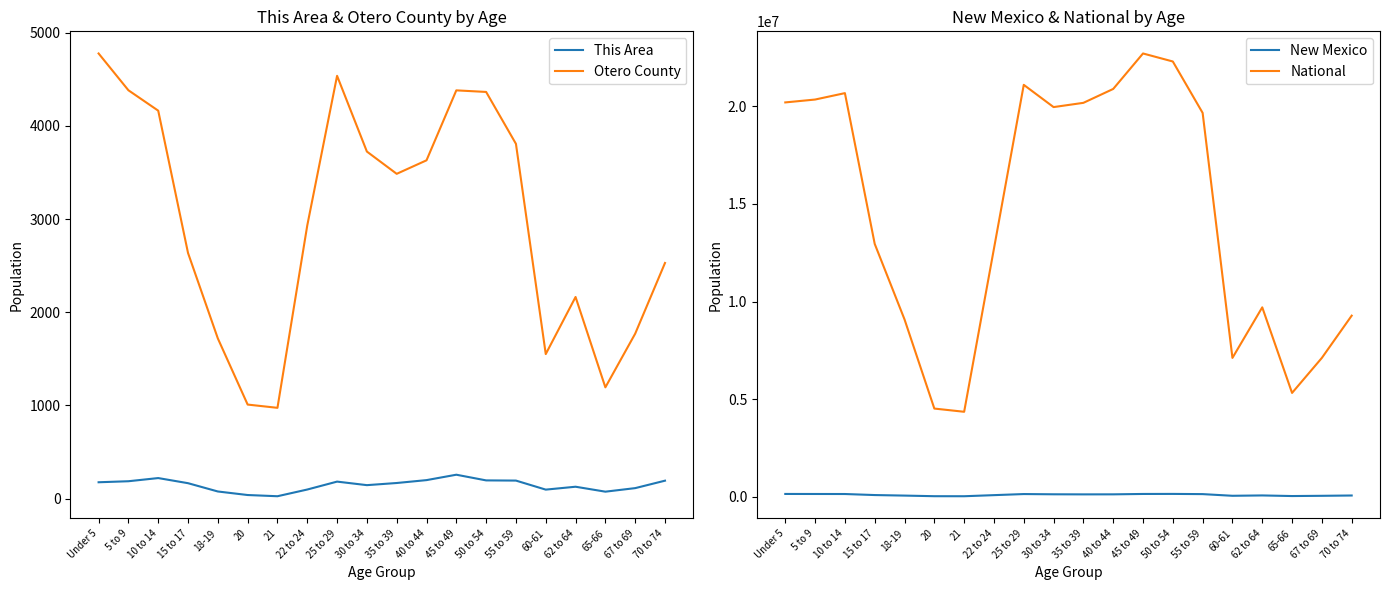

Reading left to right, what are all the values shown in this chart?

This Area: 175	186	220	165	76	38	25	97	182	144	167	198	256	195	193	96	127	74	112	192
Otero County: 4778	4383	4164	2636	1719	1009	974	2932	4538	3725	3486	3631	4382	4365	3808	1551	2164	1194	1770	2529
New Mexico: 144981	143308	141691	88692	61169	29935	28237	84198	139678	127567	123303	125220	144839	147170	136799	51238	68899	37921	49969	65904
National: 20201362	20348657	20677194	12954254	9086089	4519129	4354294	12712576	21101849	19962099	20179642	20890964	22708591	22298125	19664805	7113727	9704197	5319902	7115361	9278166